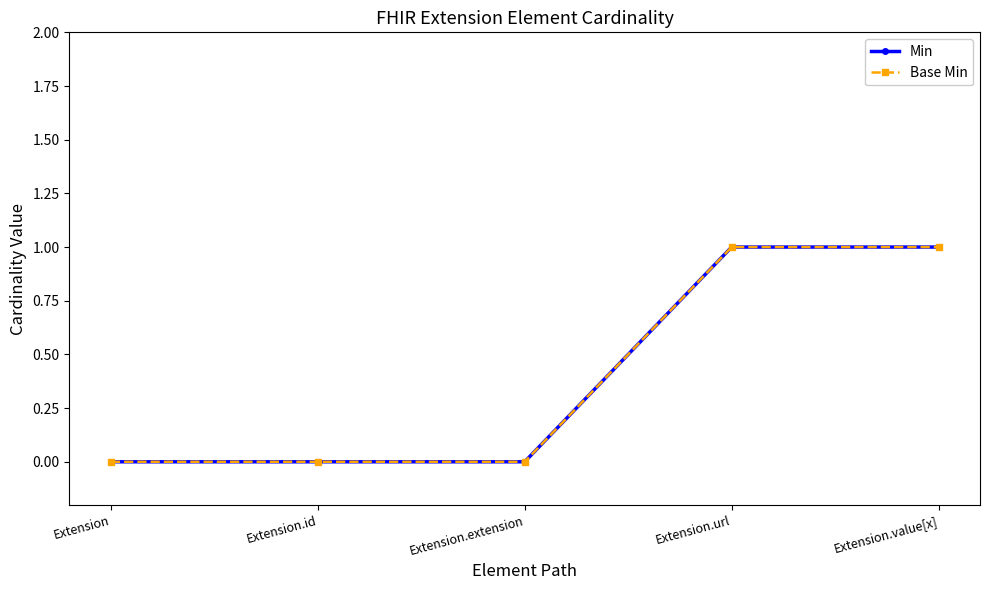

Does the chart have visible grid lines?

No